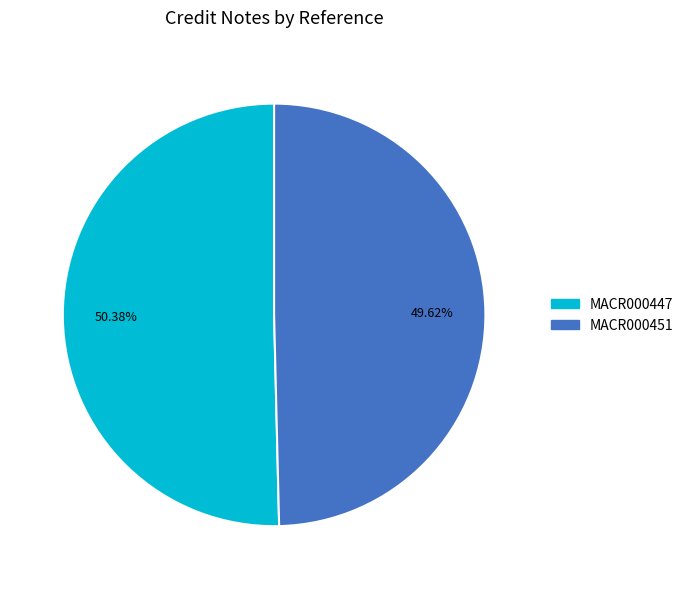

True or false: MACR000447 accounts for 40% of the total.

False